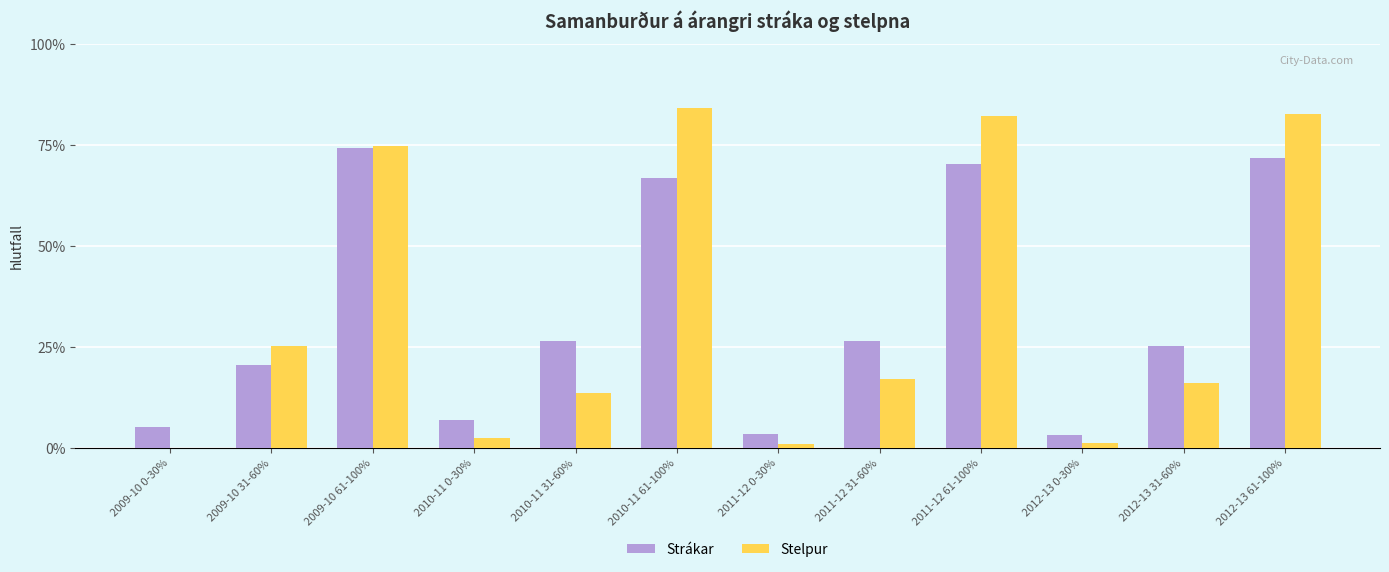

What are all the series names shown in the legend?

Strákar, Stelpur